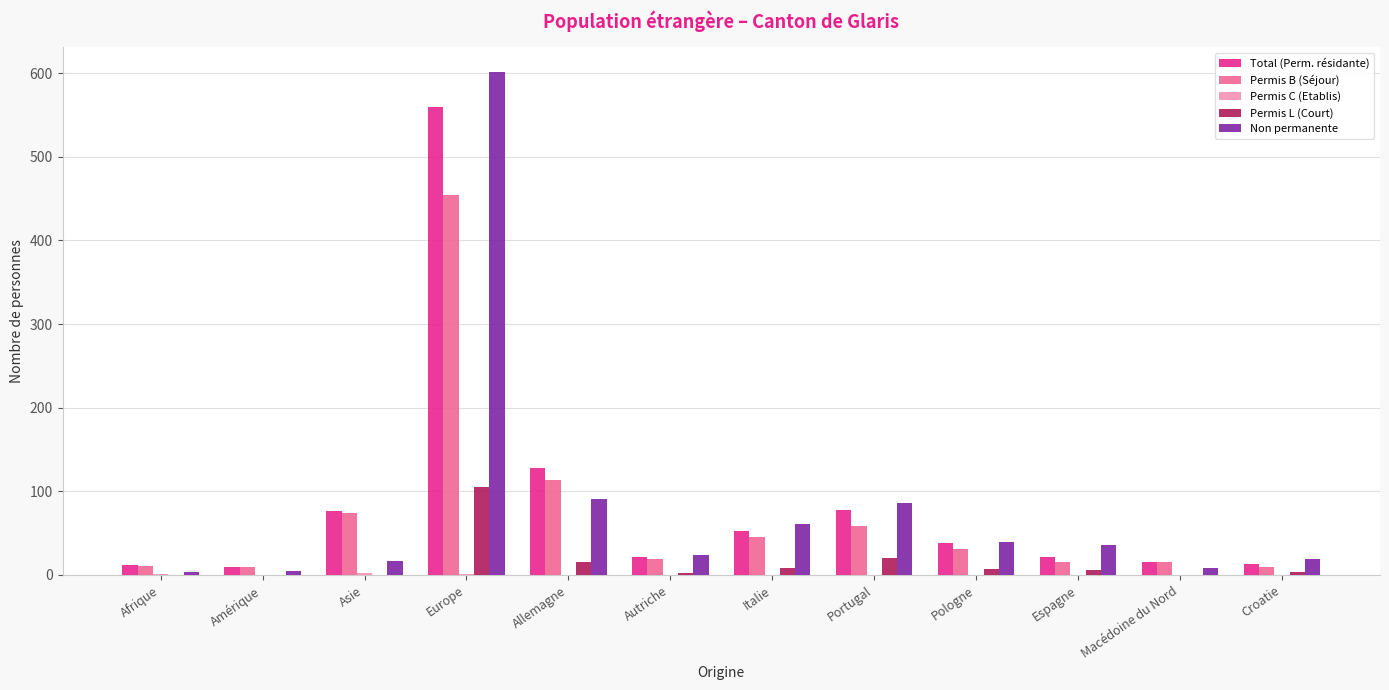

Which series changed the most between Allemagne and Autriche?

Total (Perm. résidante)